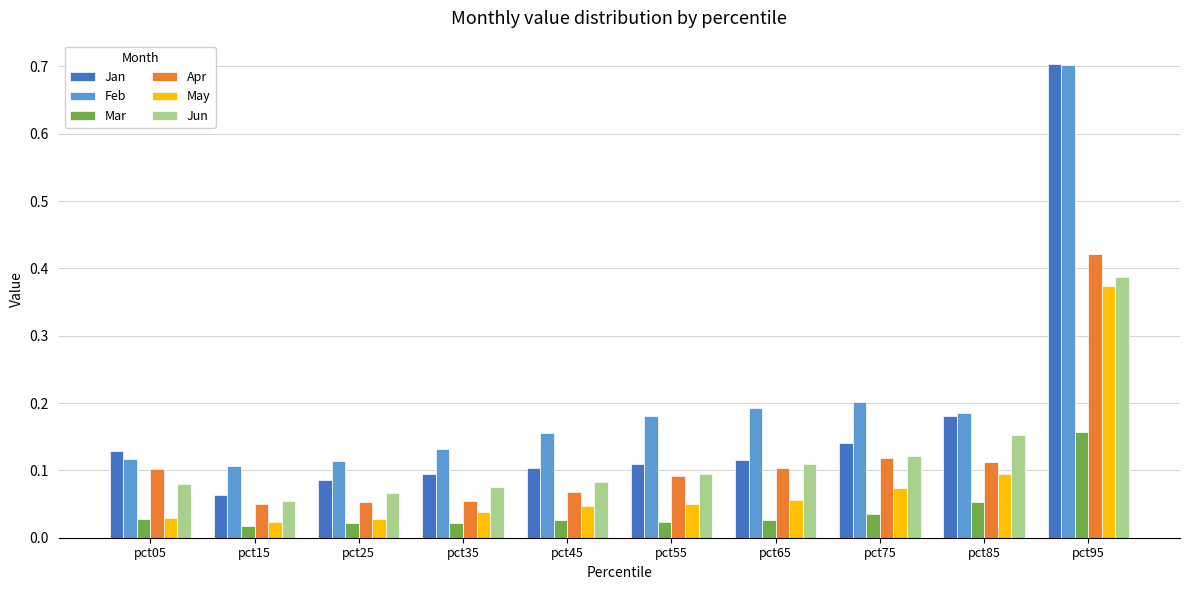

At which label does Jun reach its peak?

pct95